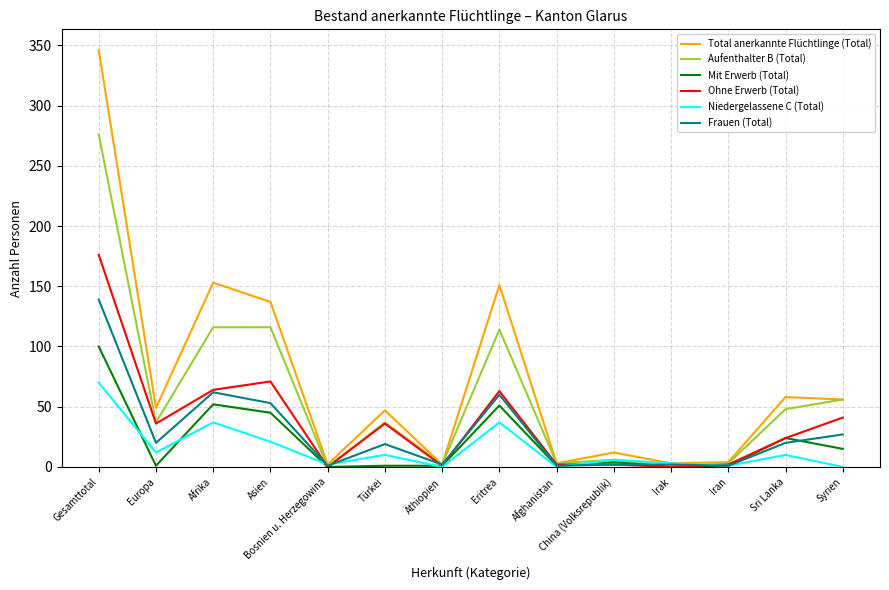

Is the value of Total anerkannte Flüchtlinge (Total) at Syrien greater than the value of Mit Erwerb (Total) at Afrika?

Yes